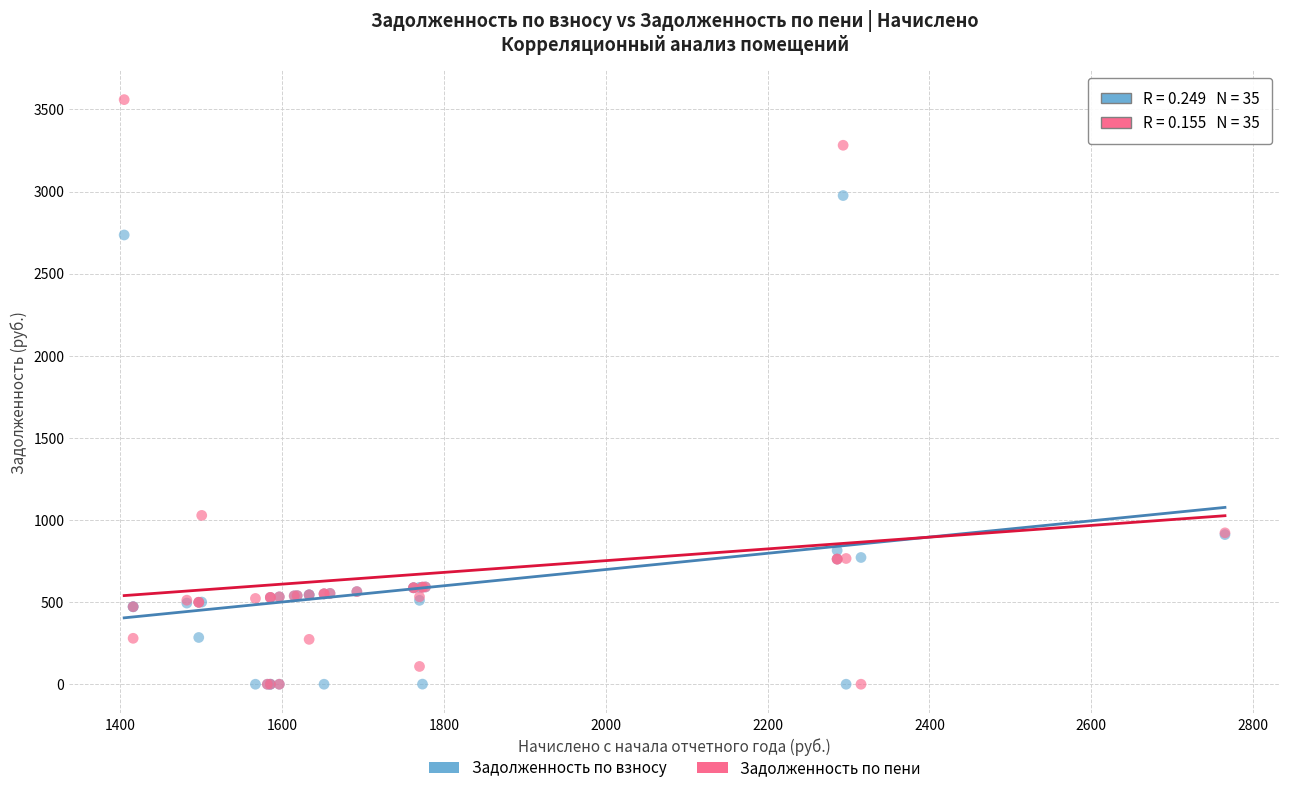

In the Задолженность по взносу series, what Y value is closest to 1487?

911.2